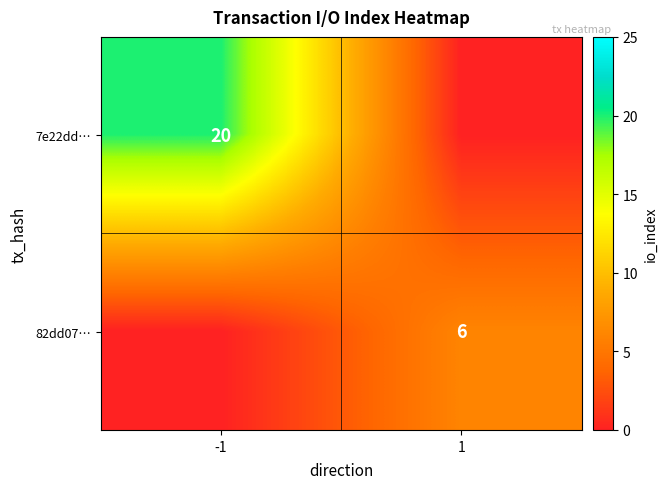

True or false: 82dd07… has a value of 6 at 1.

True